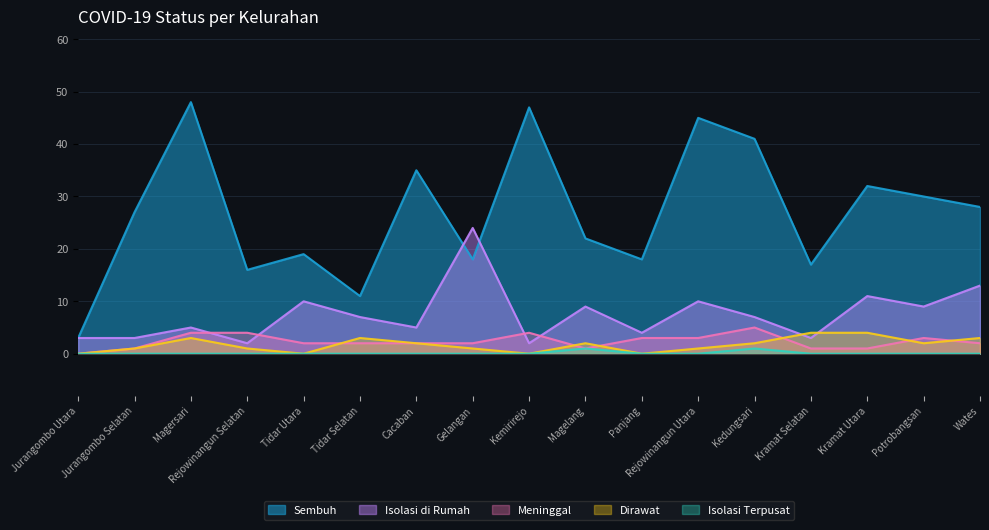

Is it true that Isolasi Terpusat equals 0 at Gelangan?

True